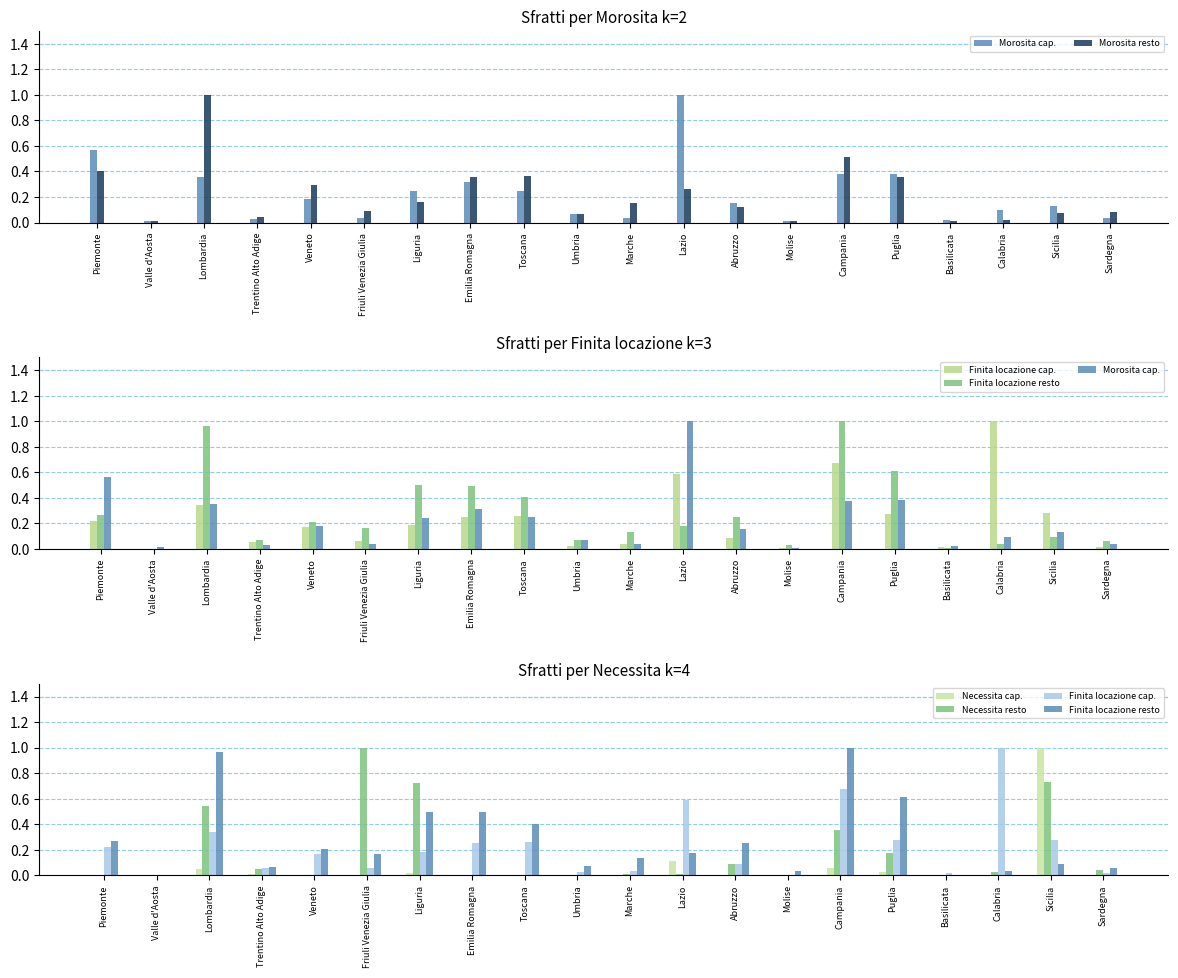

Reading left to right, list all the values displayed in this chart.

Morosita cap.: 0.6	0.0	0.4	0.0	0.2	0.0	0.2	0.3	0.2	0.1	0.0	1.0	0.2	0.0	0.4	0.4	0.0	0.1	0.1	0.0
Morosita resto: 0.4	0.0	1.0	0.0	0.3	0.1	0.2	0.4	0.4	0.1	0.2	0.3	0.1	0.0	0.5	0.4	0.0	0.0	0.1	0.1
Finita locazione cap.: 0.2	0.0	0.3	0.1	0.2	0.1	0.2	0.3	0.3	0.0	0.0	0.6	0.1	0.0	0.7	0.3	0.0	1.0	0.3	0.0
Finita locazione resto: 0.3	0.0	1.0	0.1	0.2	0.2	0.5	0.5	0.4	0.1	0.1	0.2	0.3	0.0	1.0	0.6	0.0	0.0	0.1	0.1
Necessita cap.: 0.0	0.0	0.0	0.0	0.0	0.0	0.0	0.0	0.0	0.0	0.0	0.1	0.0	0.0	0.1	0.0	0.0	0.0	1.0	0.0
Necessita resto: 0.0	0.0	0.5	0.1	0.0	1.0	0.7	0.0	0.0	0.0	0.0	0.0	0.1	0.0	0.4	0.2	0.0	0.0	0.7	0.0